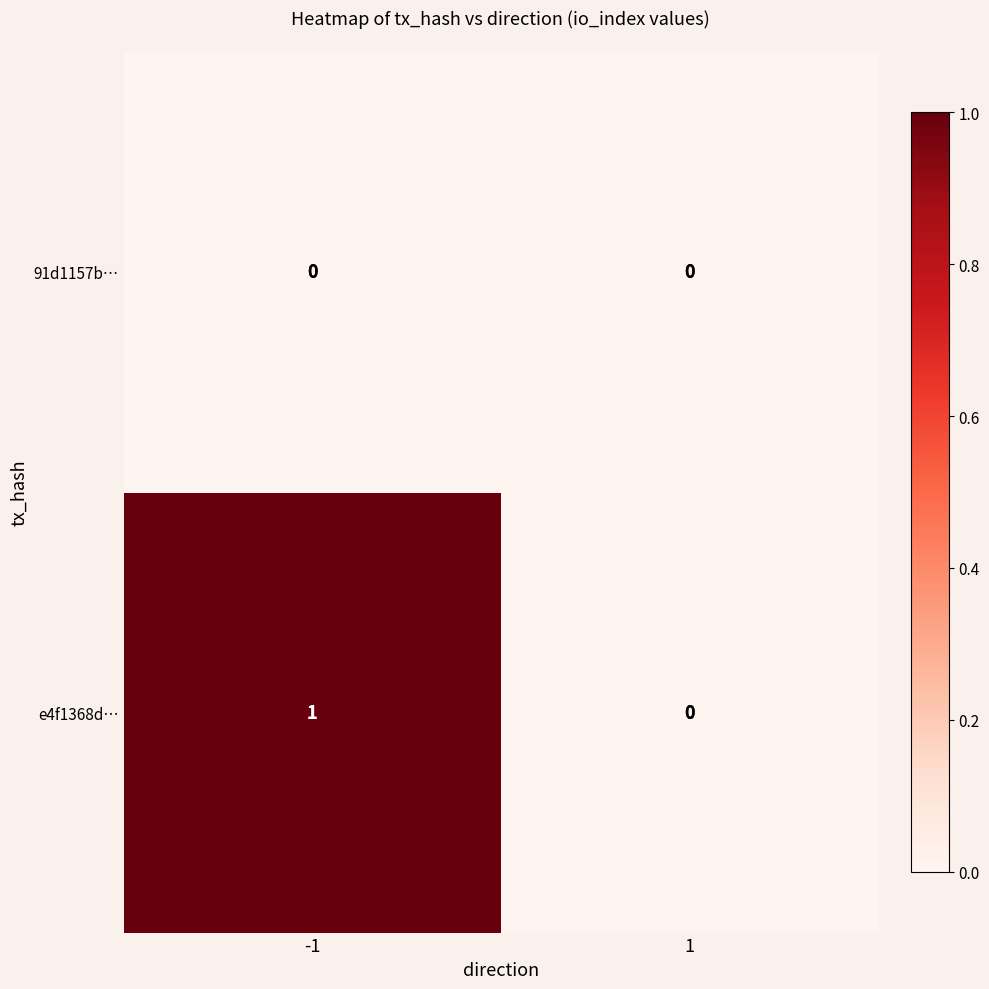

What is the total value across all series at -1?

1